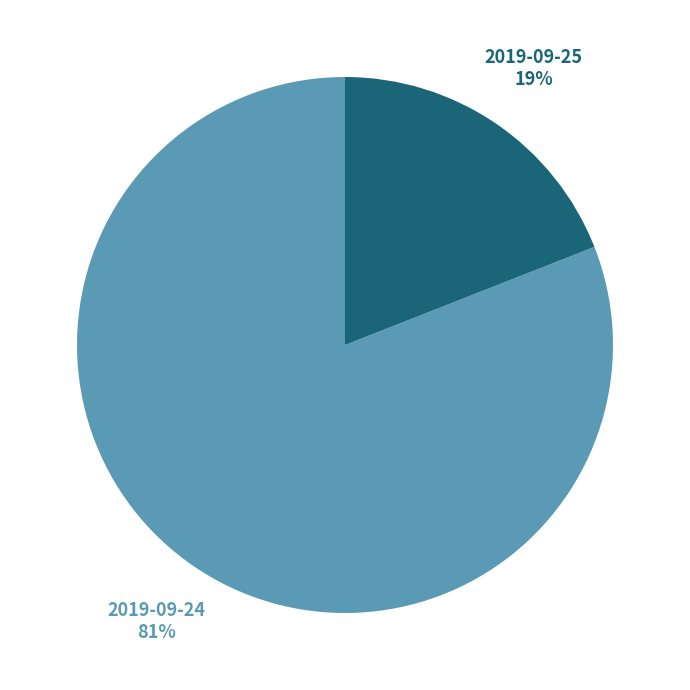

Which category has the smallest portion of the pie?

2019-09-25